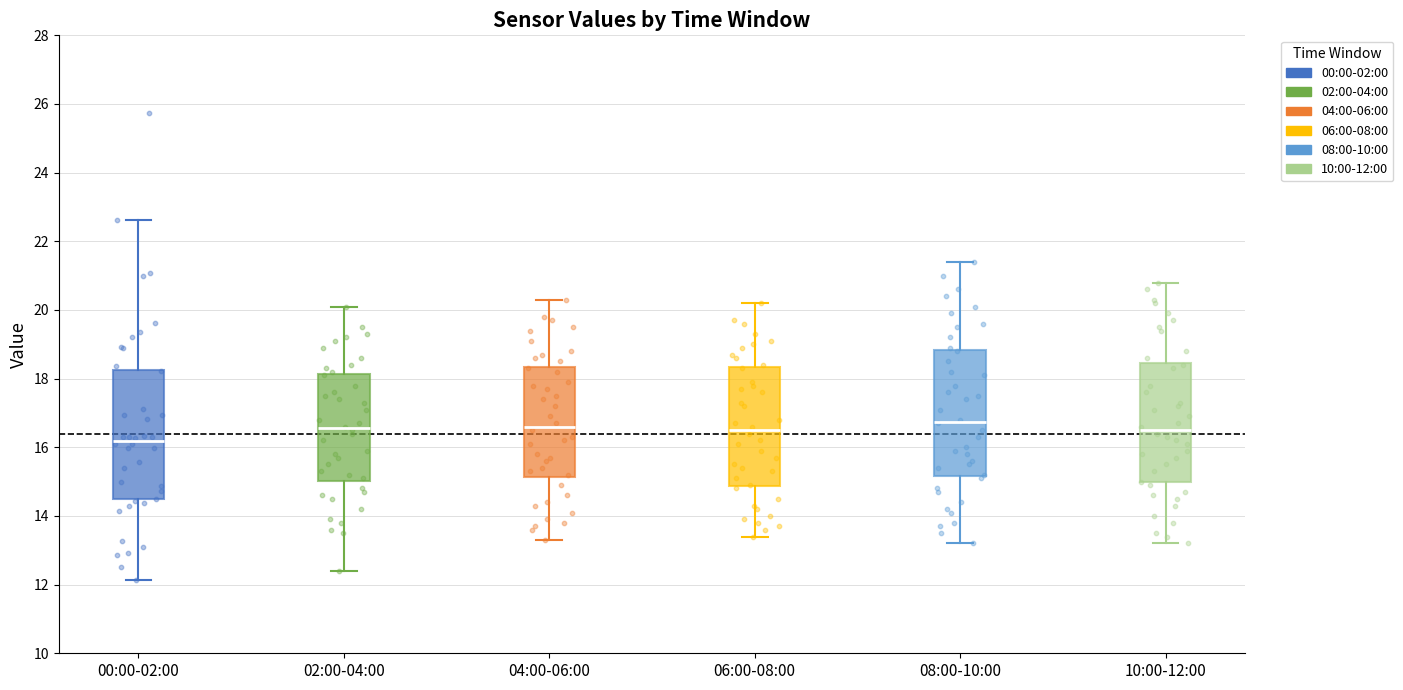

Which box's median line is the lowest?

00:00-02:00